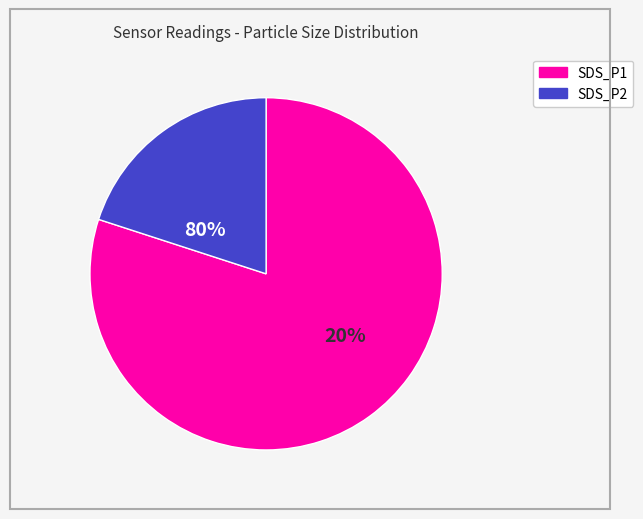

Is SDS_P1 the majority of the pie?

Yes